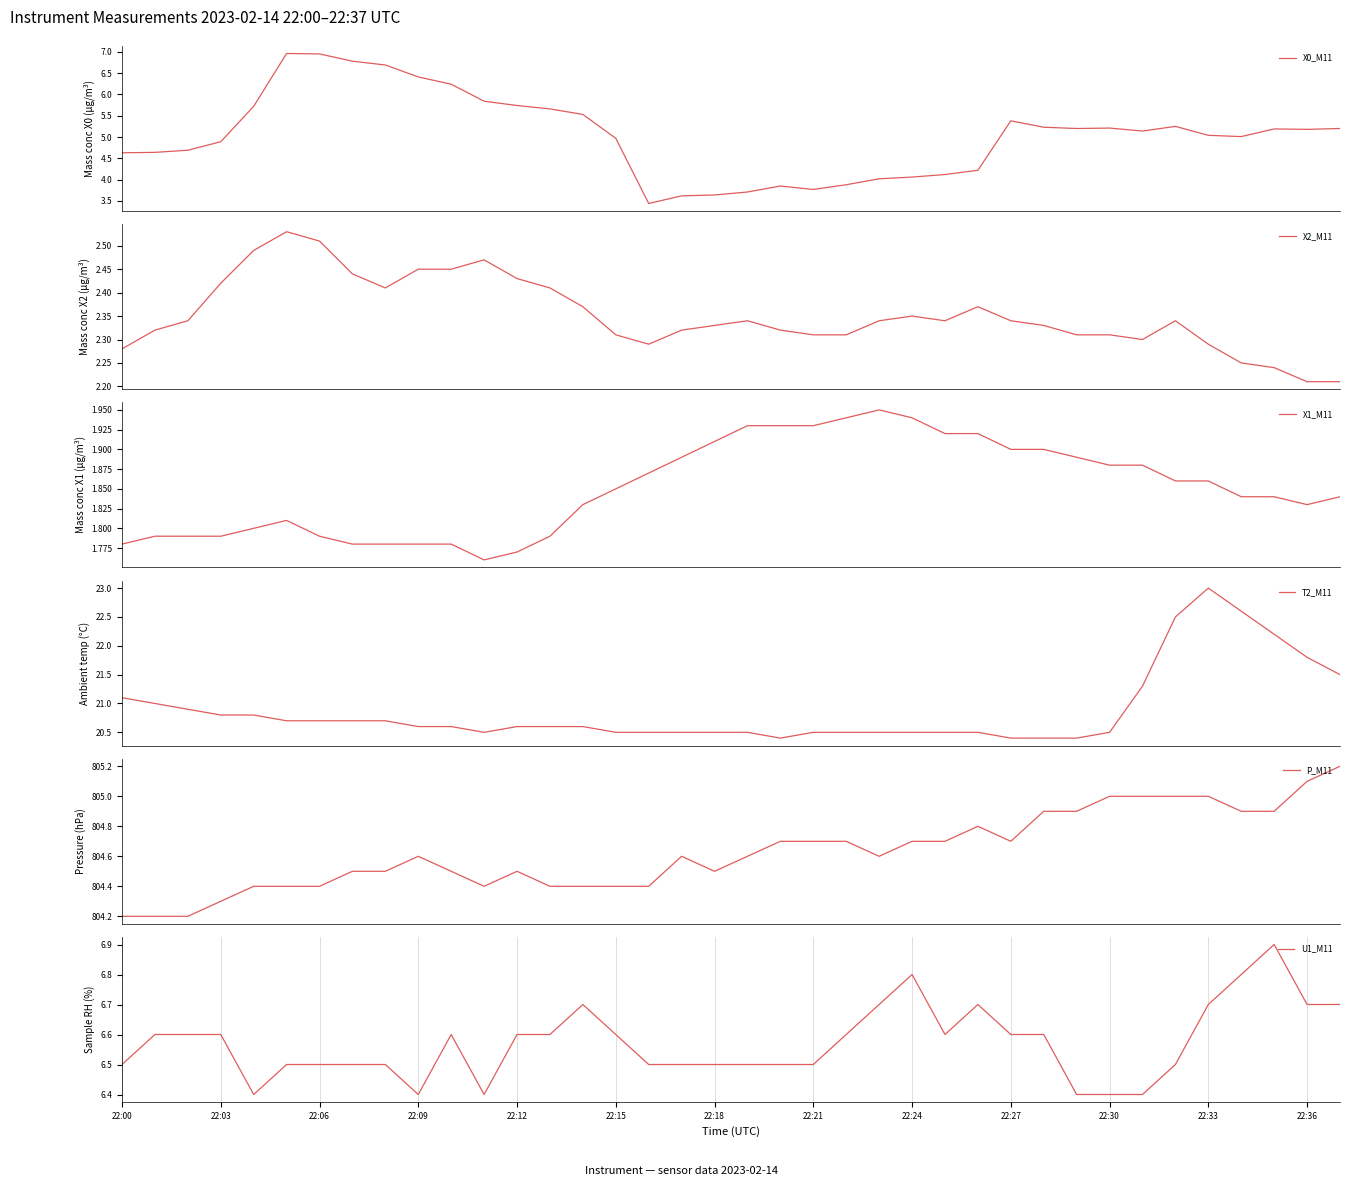

What is the sum of all X1_M11 values?

70.3